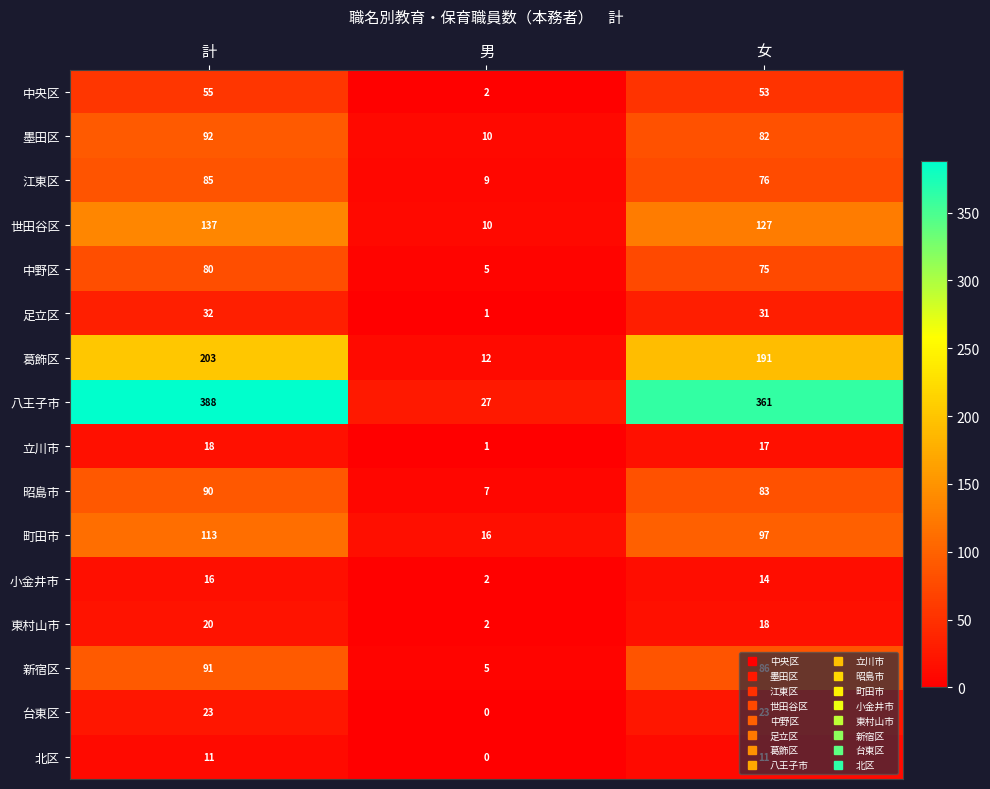

What is the total value across all series at 男?

109